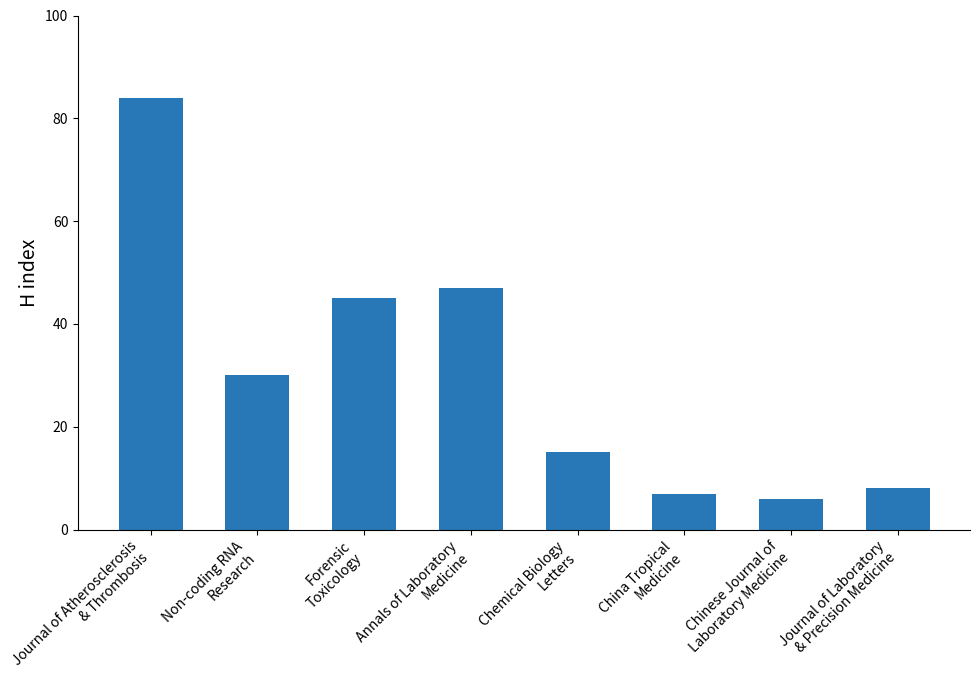

At which category does the chart reach its minimum across all series?

Chinese Journal of
Laboratory Medicine